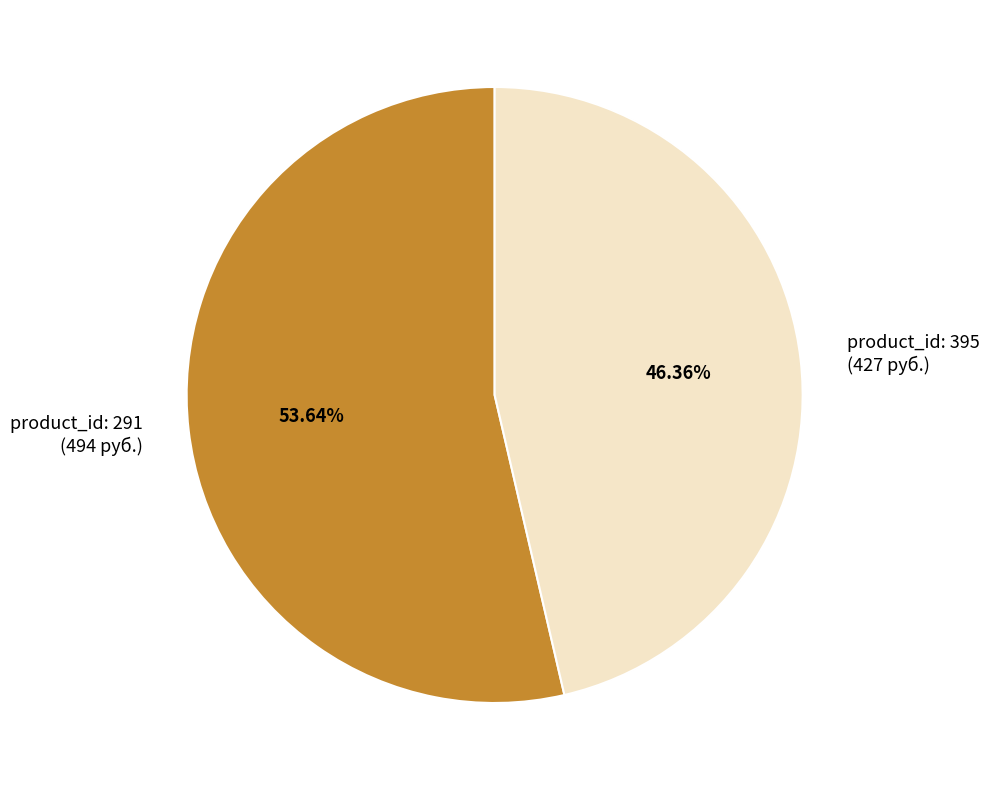

Is there any slice that represents more than half of the pie?

Yes